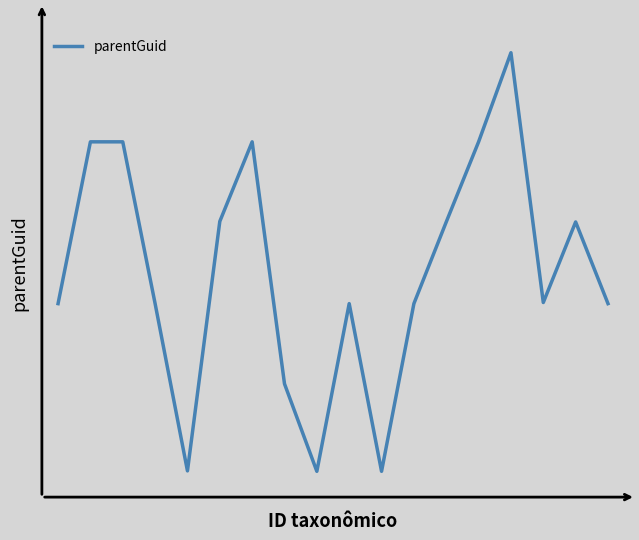

Reading left to right, transcribe all the data shown in this chart.

176346	239094	239094	176348	111477	208234	239094	145234	111304	176346	111304	176346	208019	239094	273653	176774	208019	176346